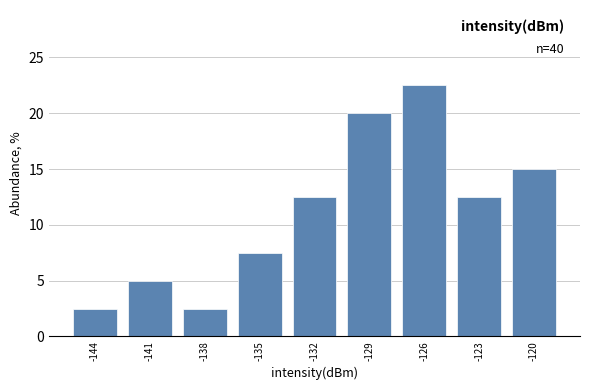

Reading right to left, list all the values displayed in this chart.

15.0	12.5	22.5	20.0	12.5	7.5	2.5	5.0	2.5